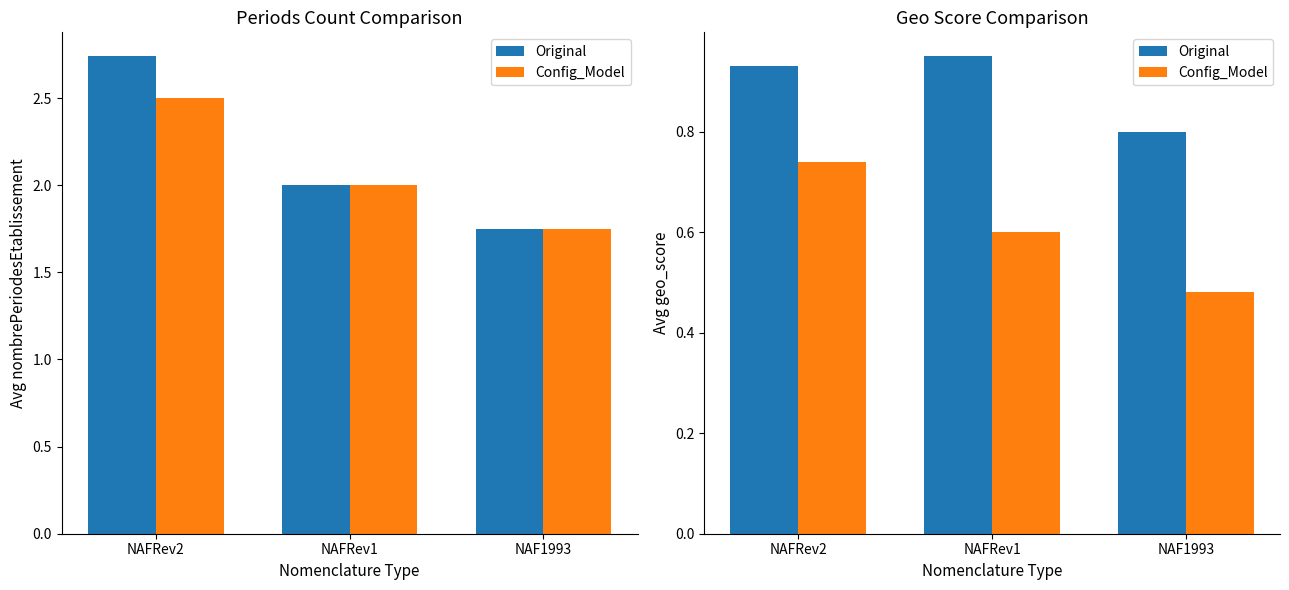

What is the label of the 3rd bar from the right?

NAFRev2